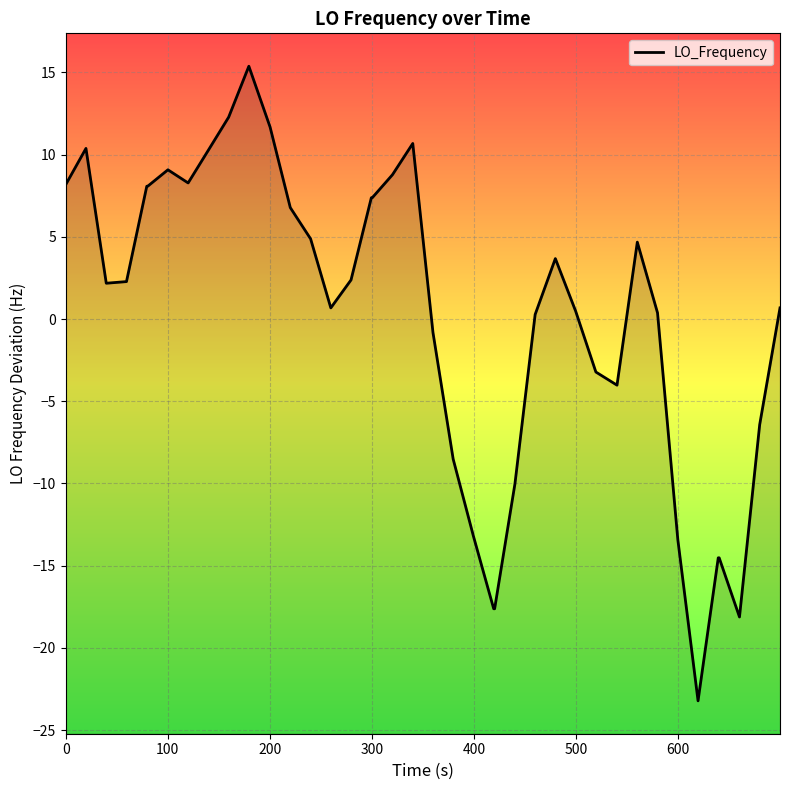

What is the difference between the maximum and minimum values?

38.6